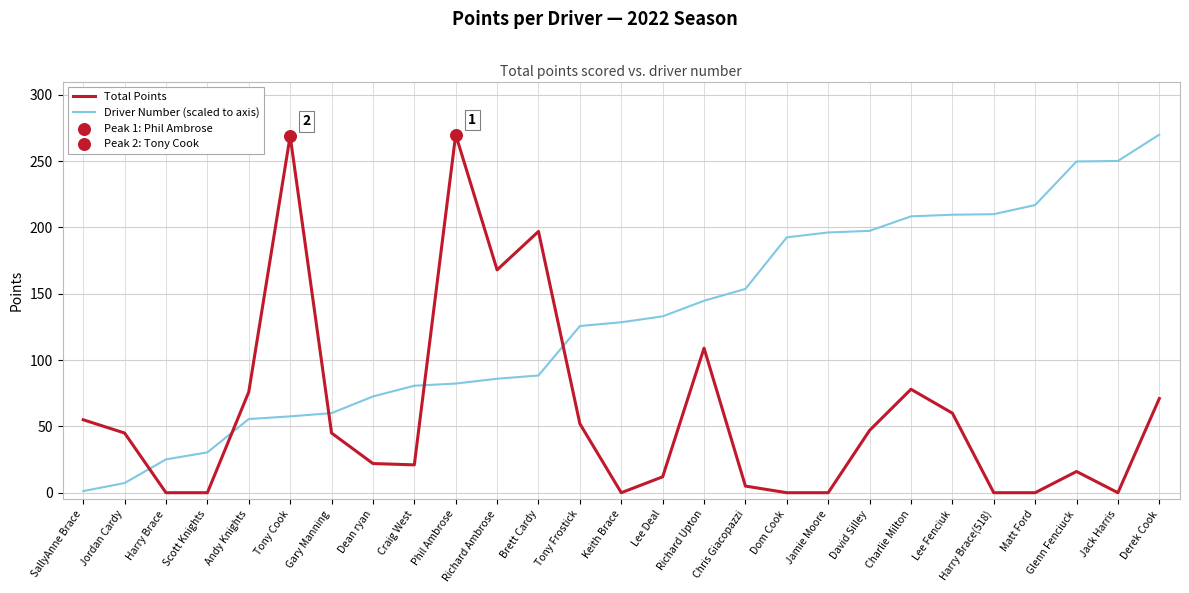

At how many categories does at least one series exceed 115?

19